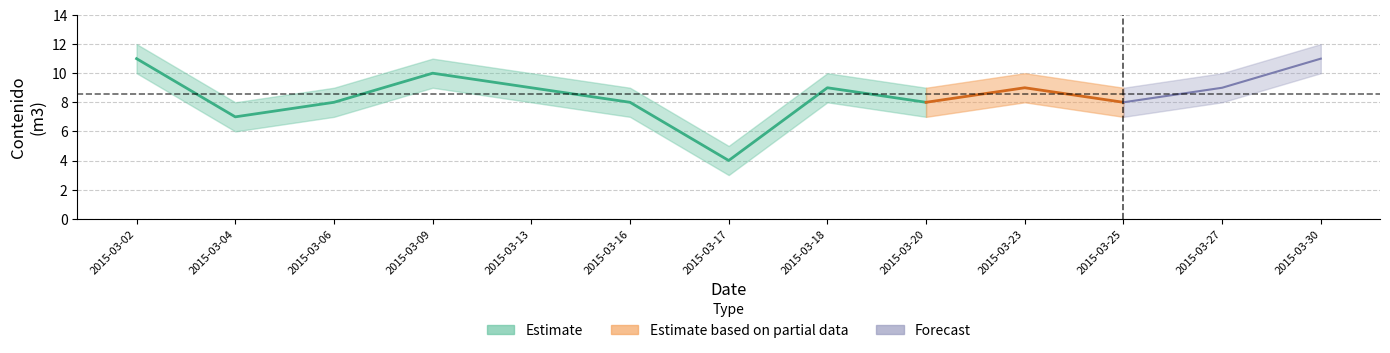

Rank the categories by value from highest to lowest.

2015-03-02, 2015-03-30, 2015-03-09, 2015-03-13, 2015-03-18, 2015-03-23, 2015-03-27, 2015-03-06, 2015-03-16, 2015-03-20, 2015-03-25, 2015-03-04, 2015-03-17